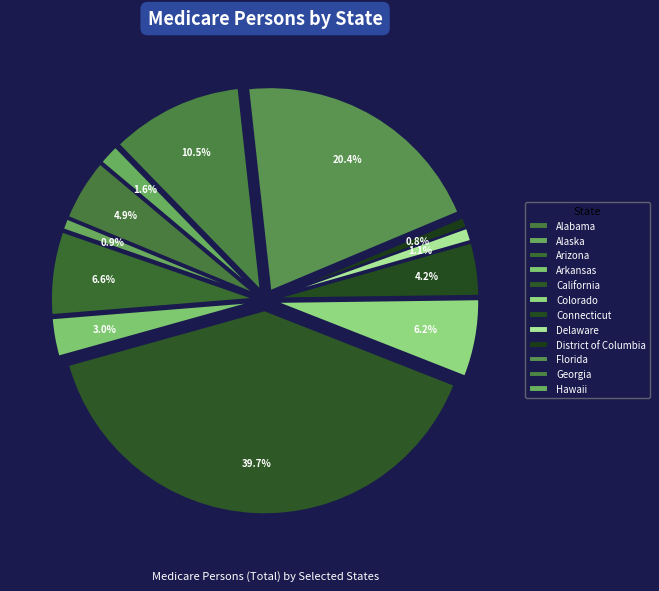

Approximately how many times larger is the value at Arizona compared to District of Columbia?

7.9